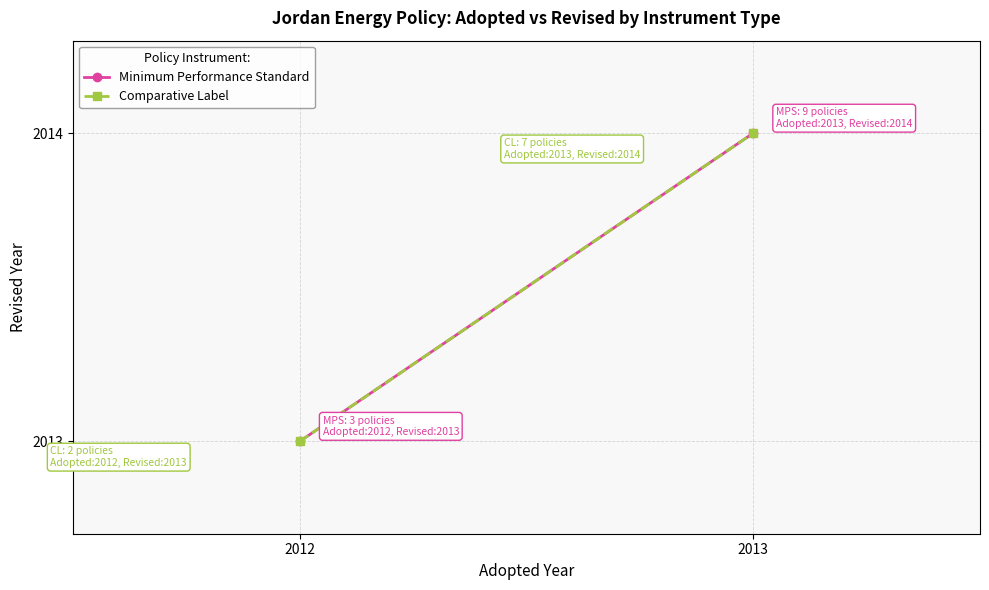

The Minimum Performance Standard series shows 517 at 2013. True or false?

False